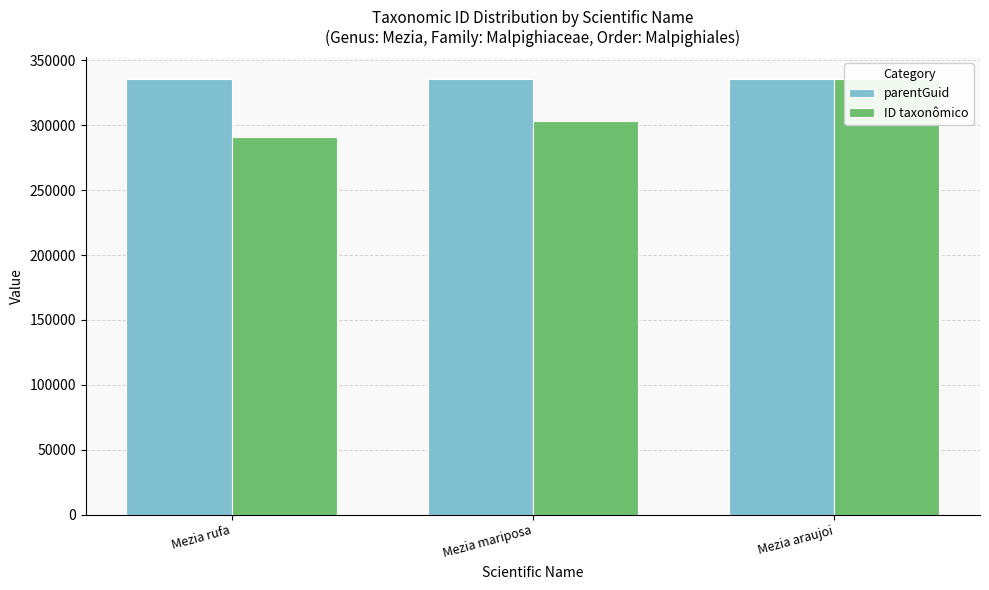

Which category has the highest value across all series?

Mezia araujoi